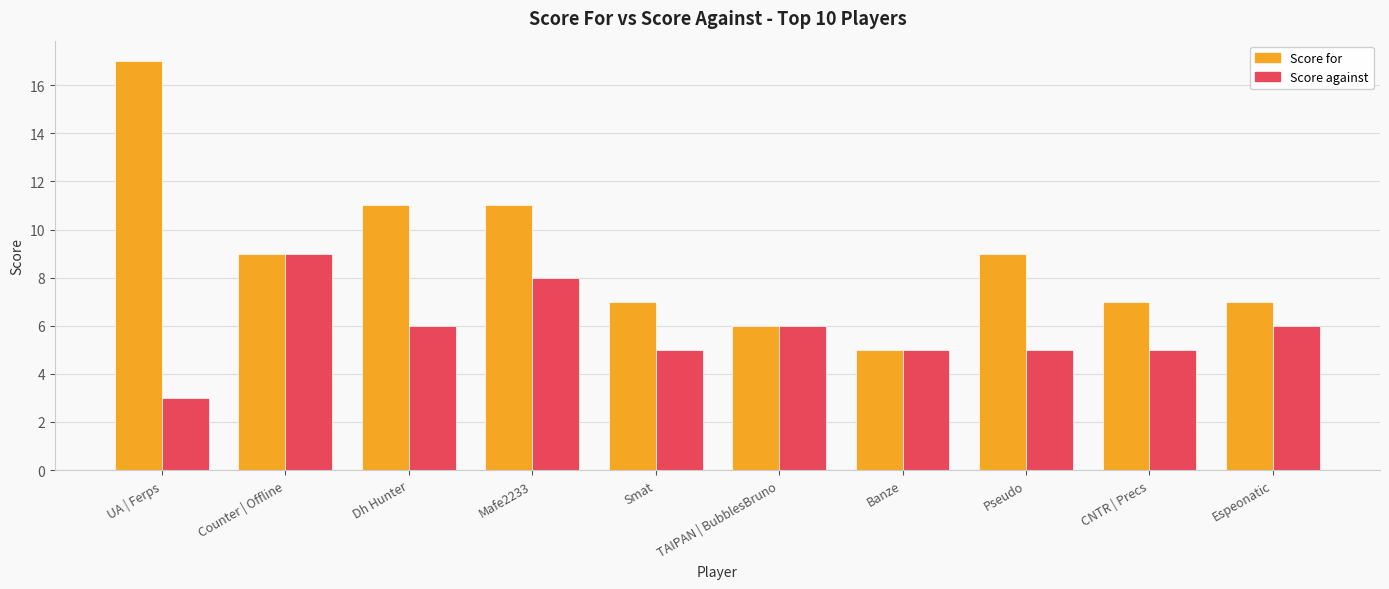

What is the value of the Score against bar at the 4th from the left?

8